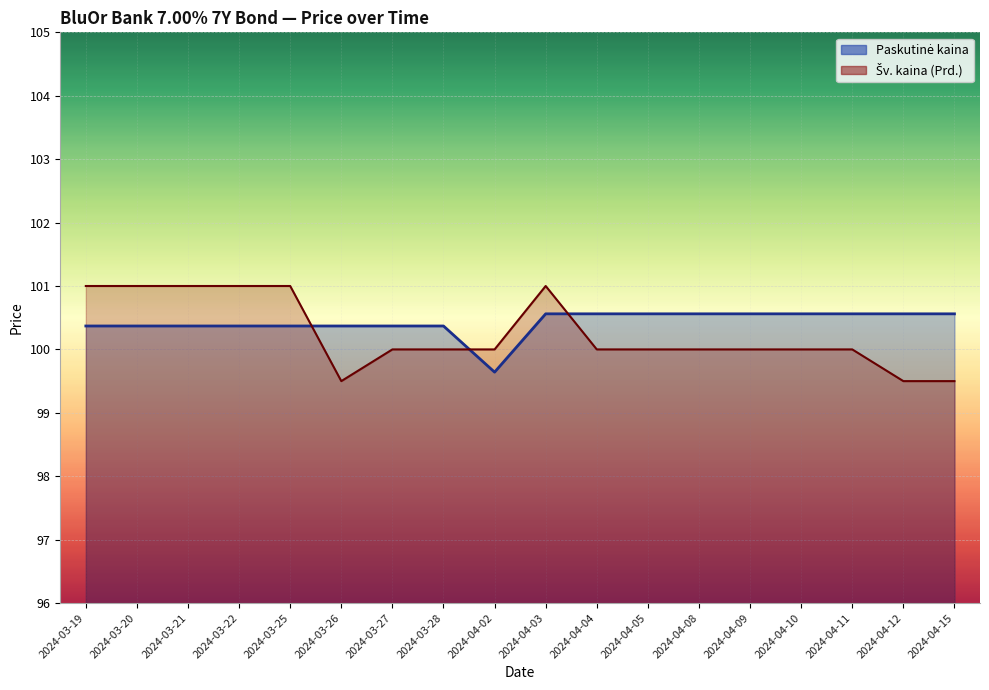

List the labels in order of Šv. kaina (Prd.) value, smallest first.

2024-03-26, 2024-04-12, 2024-04-15, 2024-03-27, 2024-03-28, 2024-04-02, 2024-04-04, 2024-04-05, 2024-04-08, 2024-04-09, 2024-04-10, 2024-04-11, 2024-03-19, 2024-03-20, 2024-03-21, 2024-03-22, 2024-03-25, 2024-04-03